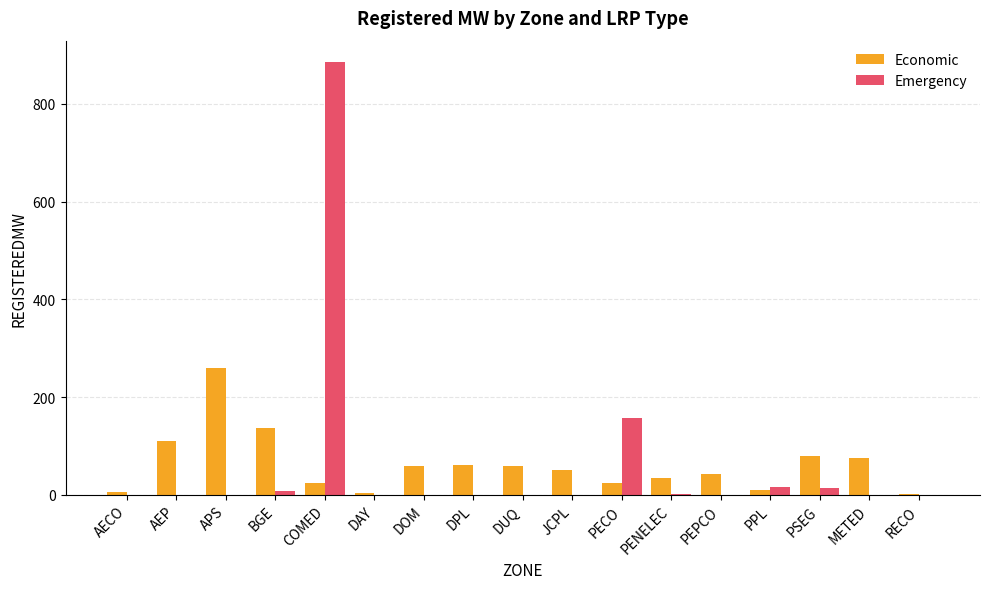

What is the sum of all Emergency values?

1081.0